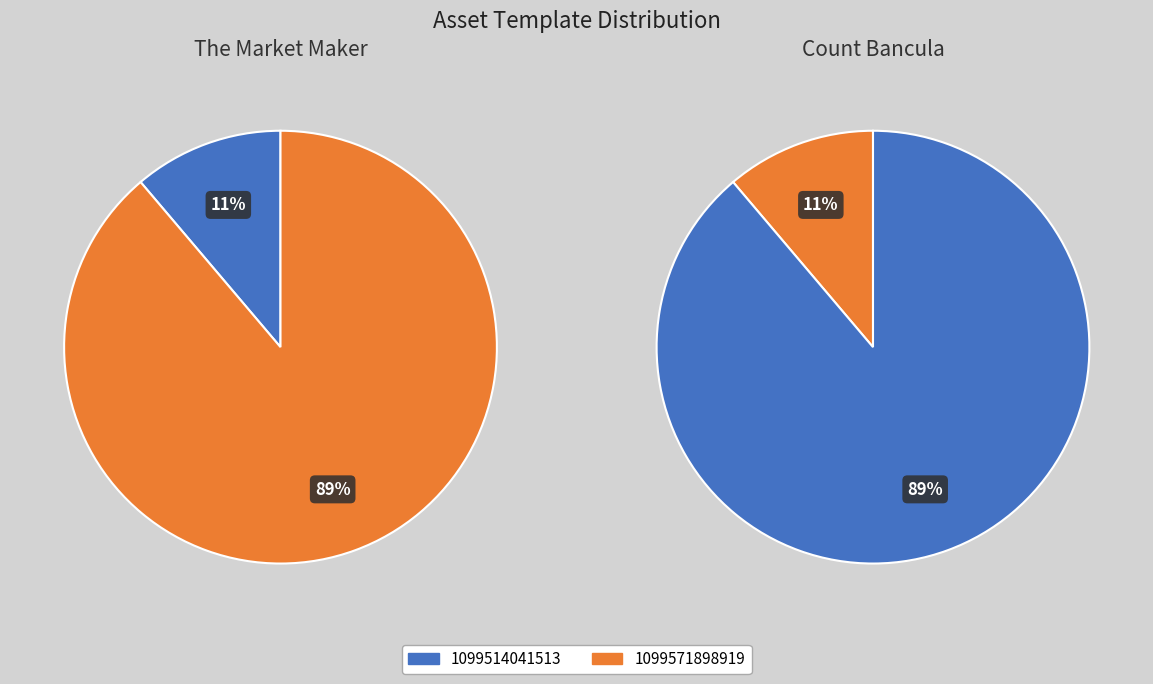

Is it true that 1099514041513 is 1% of the pie?

False